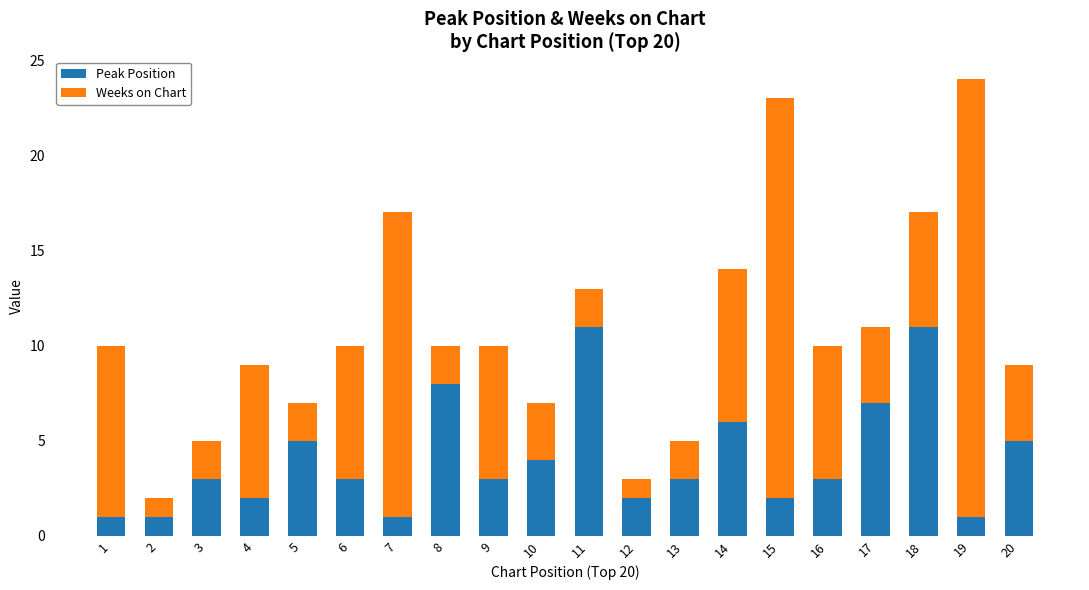

What is the total value across all series at 15?

23